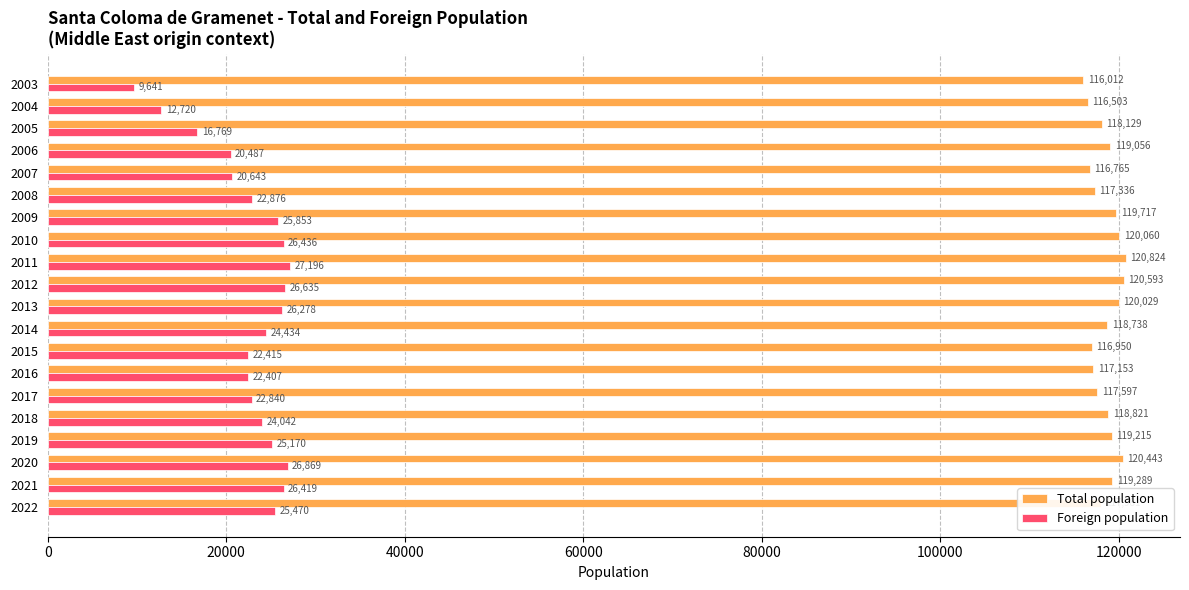

The Total population series shows 158680 at 2007. True or false?

False